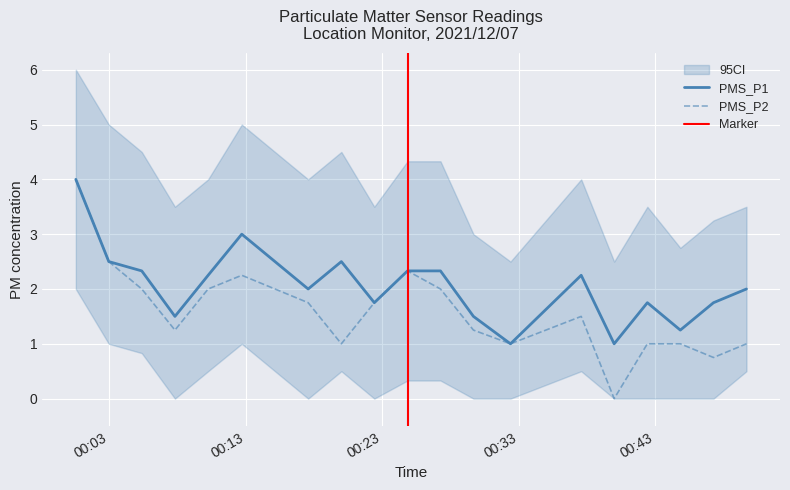

What is the sum of the PMS_P1 values at 2021/12/07 00:44:51 and 2021/12/07 00:27:16?

3.6